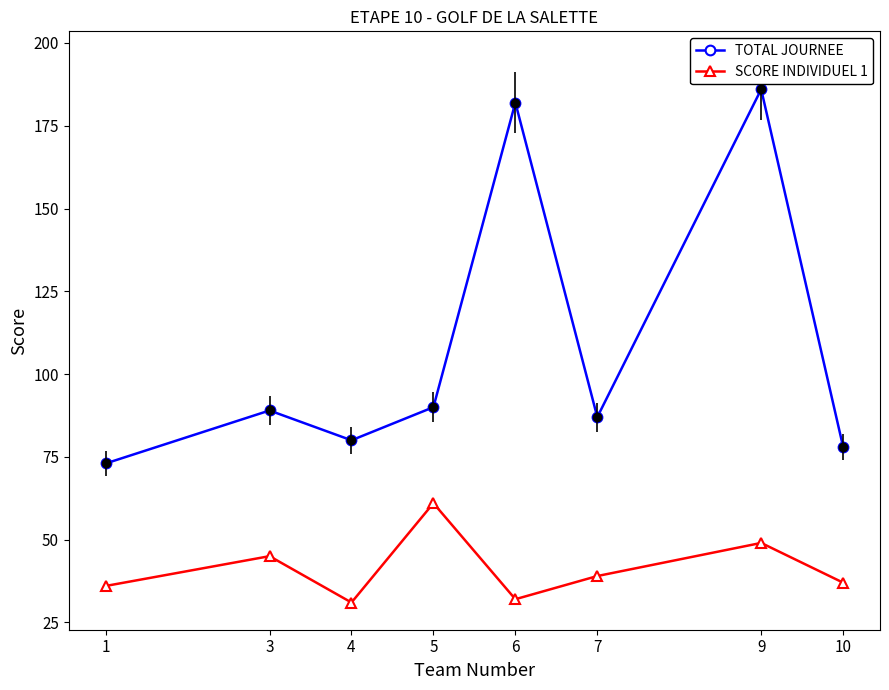

Is the value of SCORE INDIVIDUEL 1 at 6 greater than the value of TOTAL JOURNEE at 10?

No